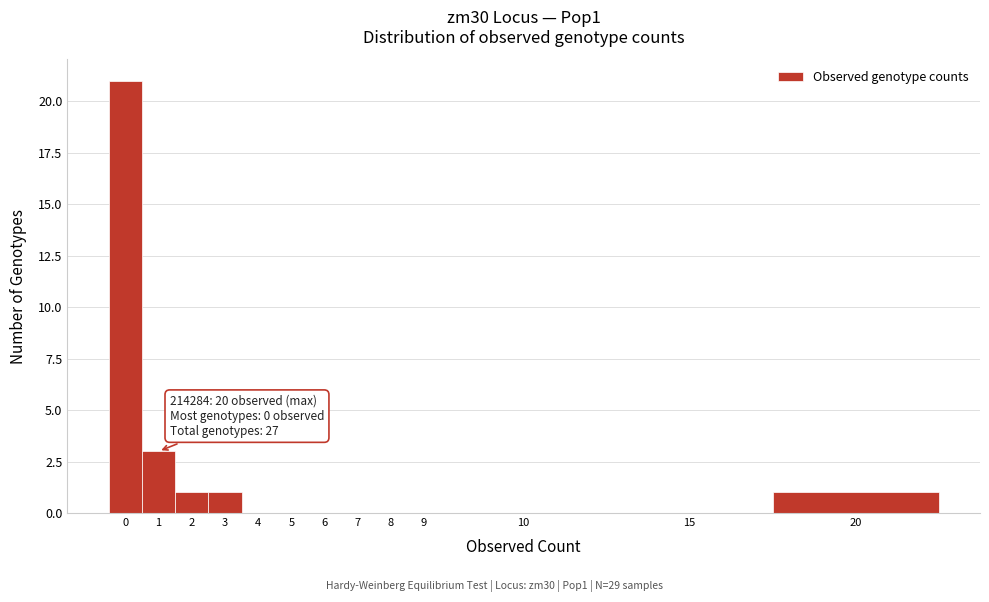

Reading right to left, extract all data points from this chart.

20=1	15=0	10=0	9=0	8=0	7=0	6=0	5=0	4=0	3=1	2=1	1=3	0=21